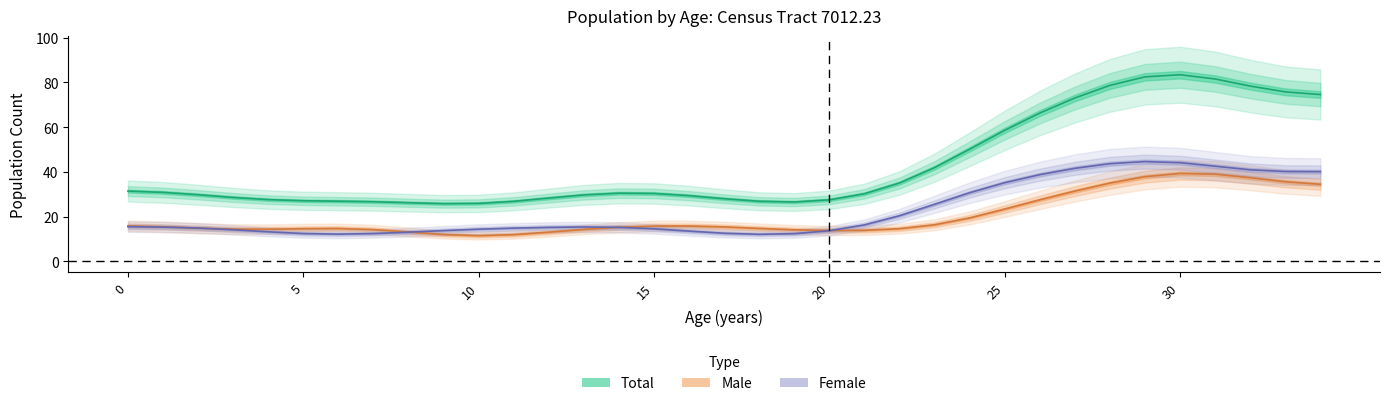

True or false: Male has a value of 14 at 12.

True